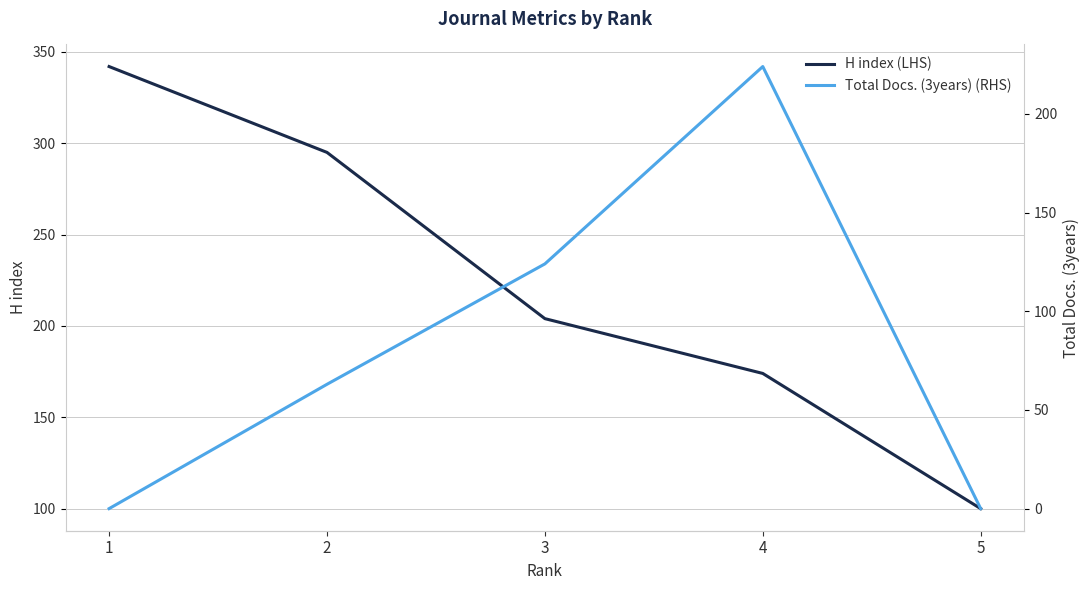

What is the difference between the maximum and minimum values in the H index (LHS) series?

242